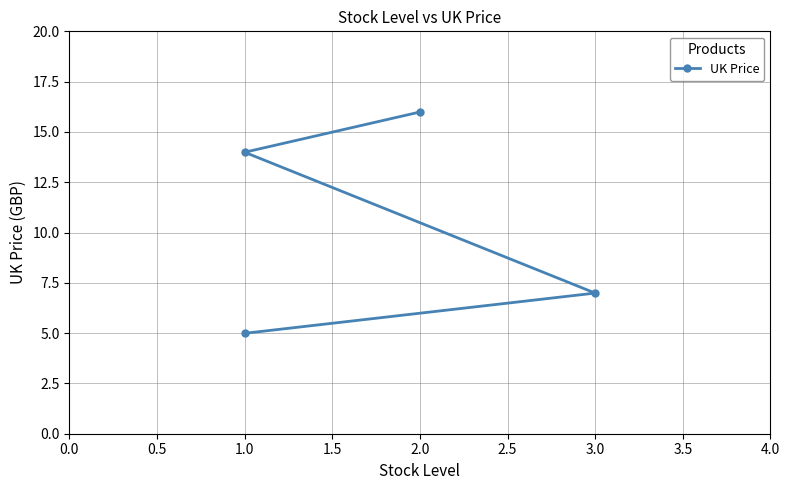

What is the change in value from 0.5 to 1.5?

-9.0